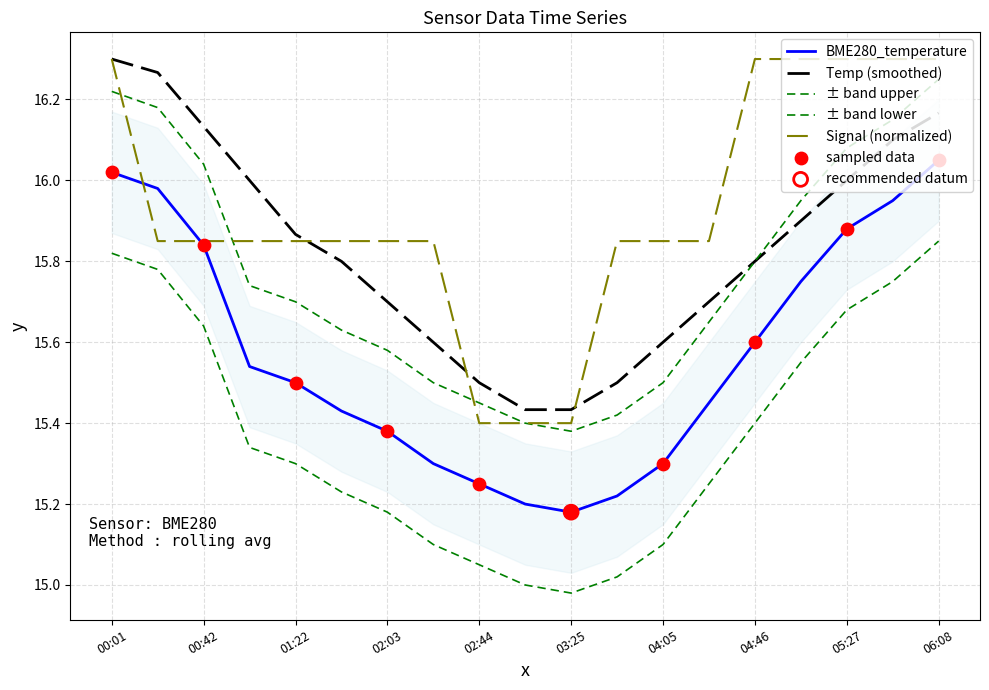

Which series has the widest spread of Y values?

Signal